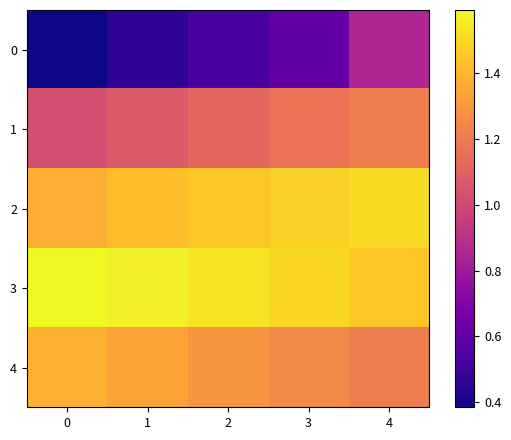

What is the total value across all series at 2?

5.9